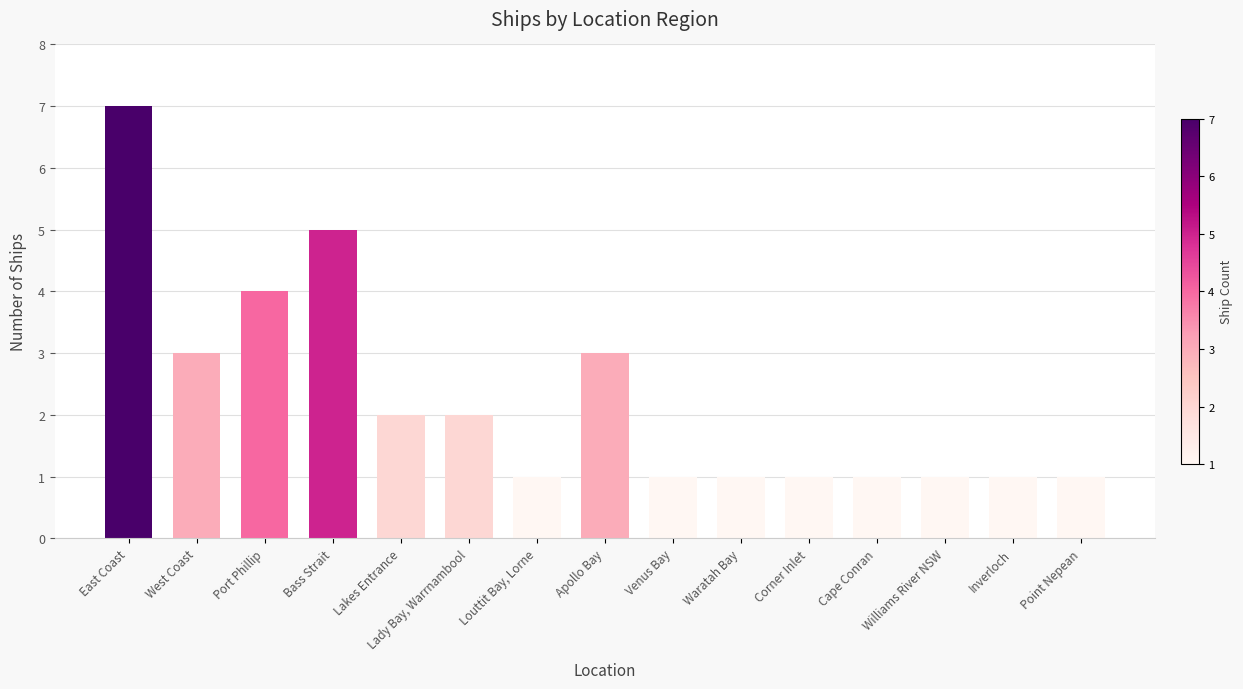

What is the maximum value shown in the chart?

7